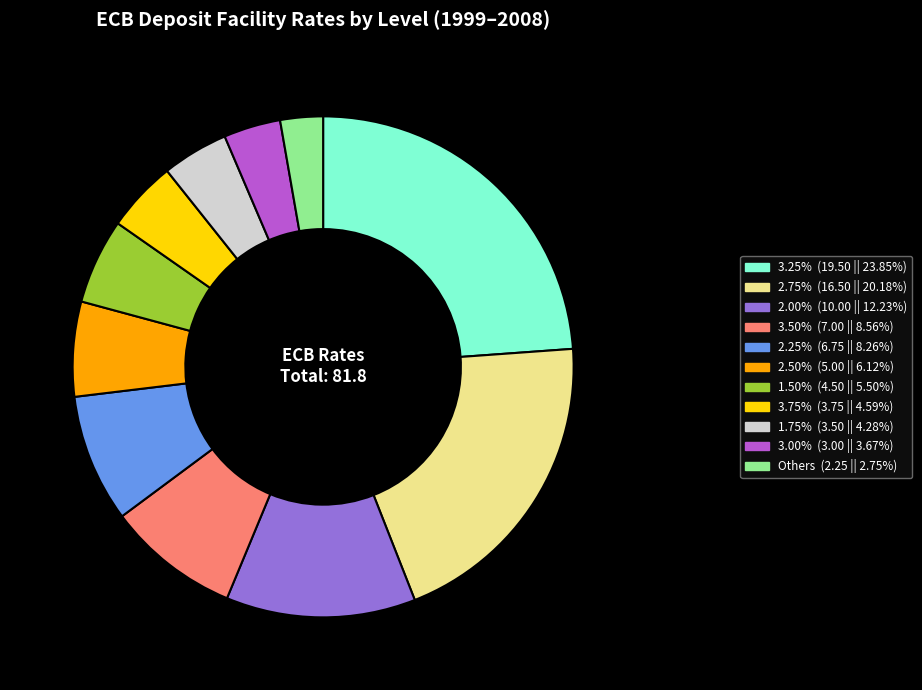

What percentage is NOT represented by 2007-06-13?

96.3%